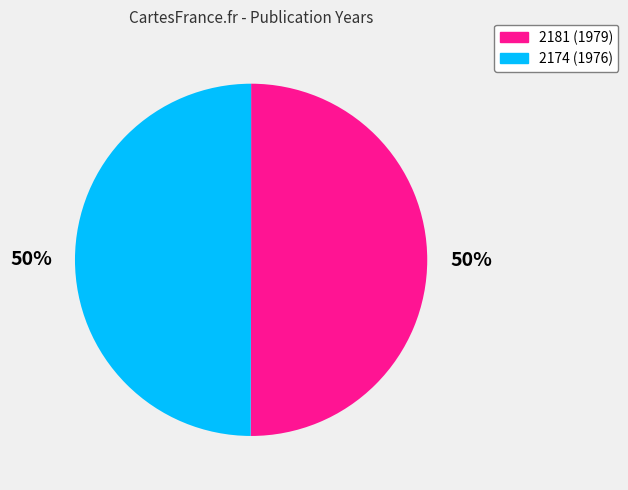

True or false: 2174 accounts for 58% of the total.

False